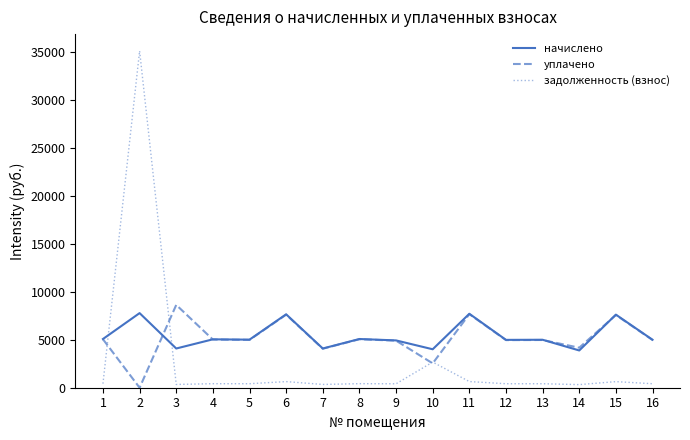

List the series in order of their peak value, highest first.

задолженность (взнос), уплачено, начислено